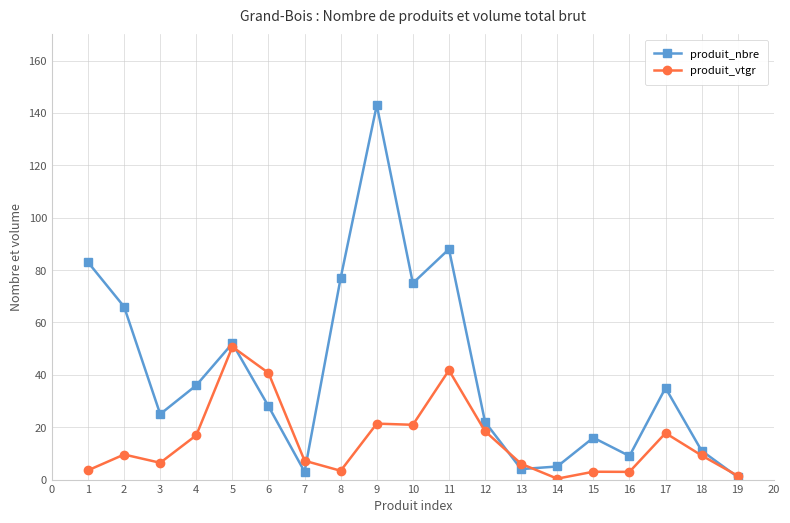

Which category has the highest value across all series?

9